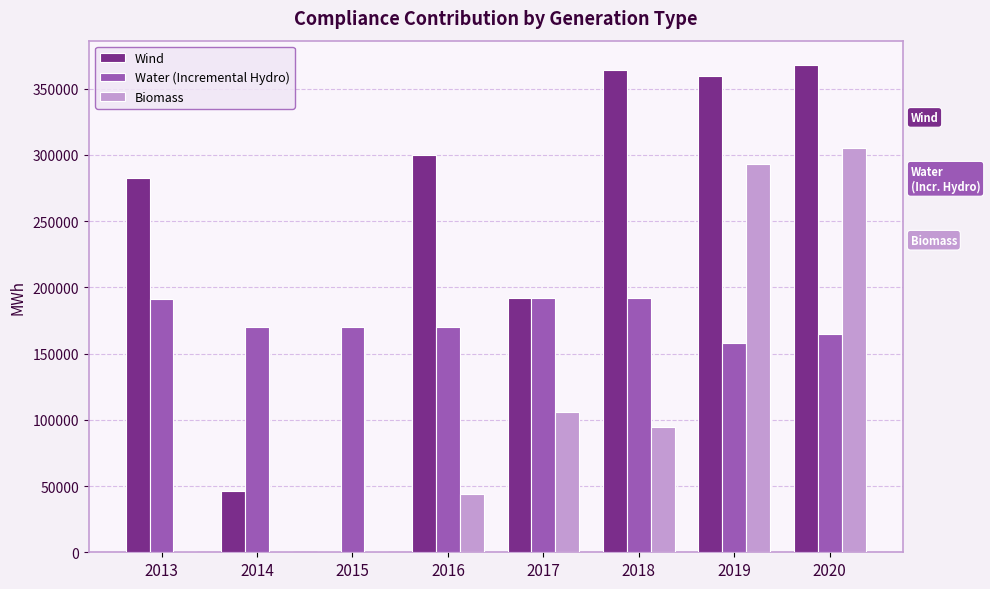

What is the maximum value for Water (Incremental Hydro)?

192039